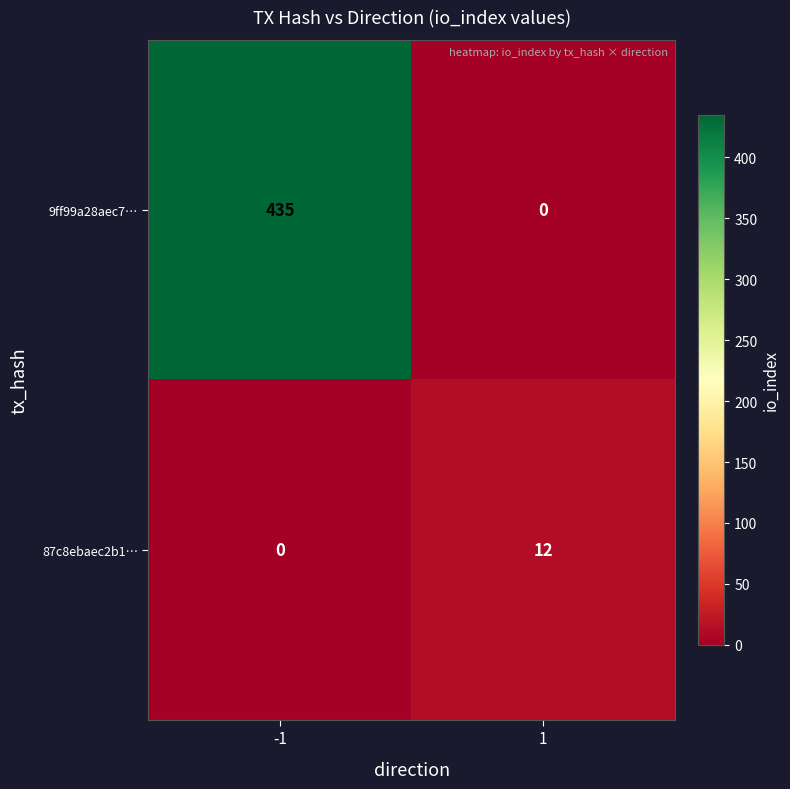

What is the maximum value for 9ff99a28aec7…?

435